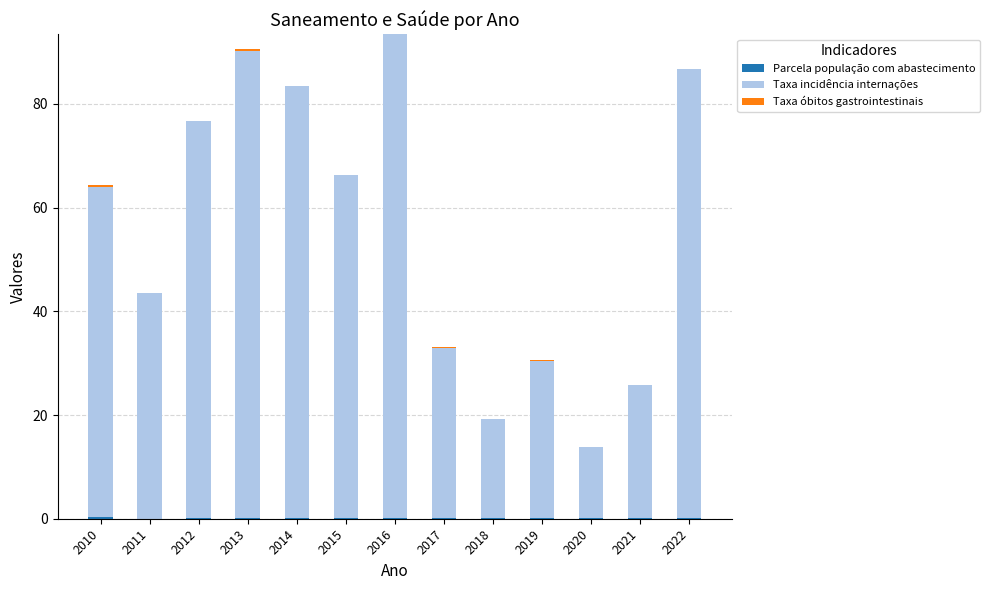

What is the sum of all Parcela população com abastecimento values?

1.9